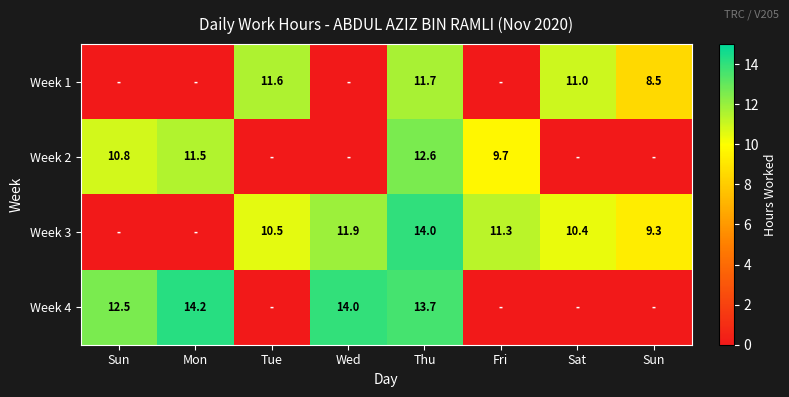

At which category is the sum across all series the highest?

Thu